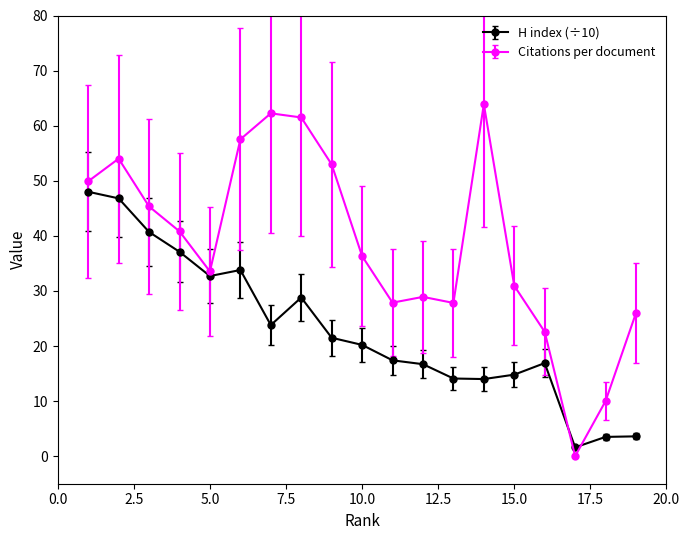

Which series has the largest range (max minus min)?

Citations per document